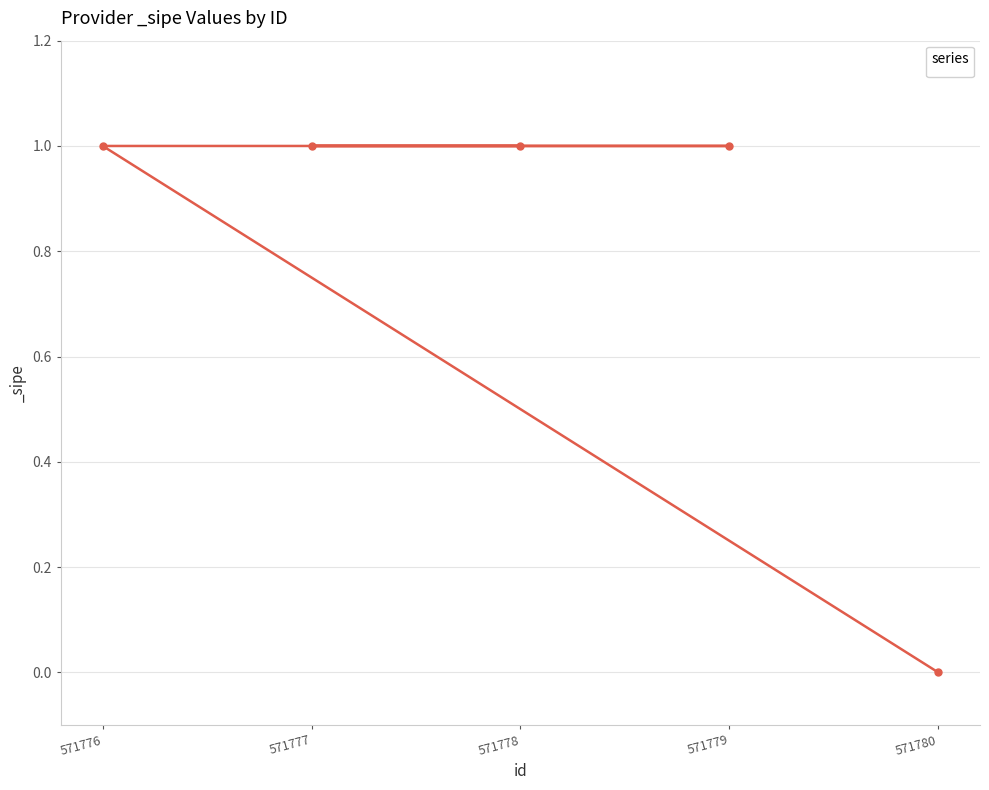

How many distinct data groups are displayed?

1